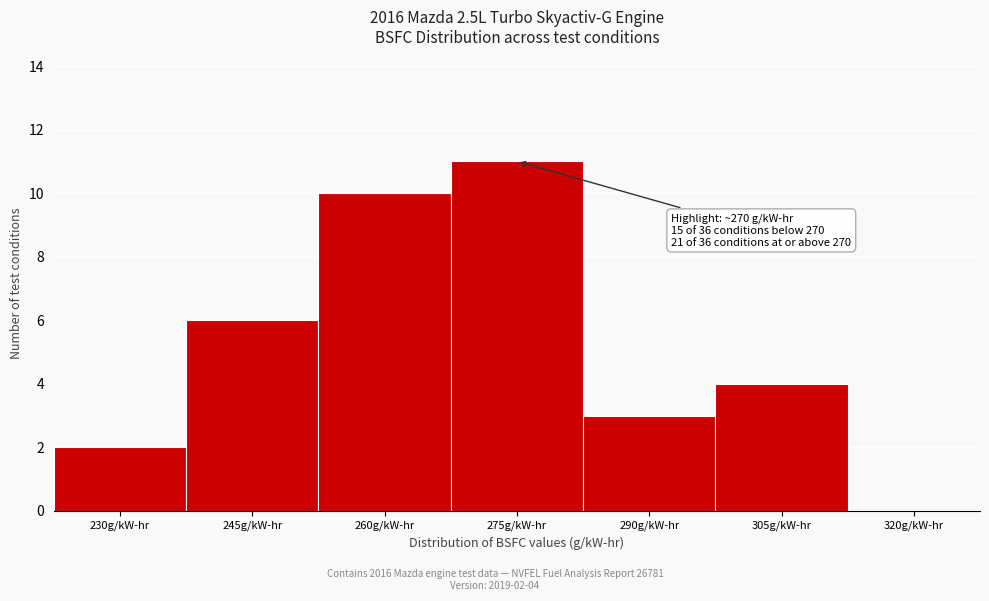

Reading left to right, extract all data points from this chart.

230g/kW-hr=2	245g/kW-hr=6	260g/kW-hr=10	275g/kW-hr=11	290g/kW-hr=3	305g/kW-hr=4	320g/kW-hr=0